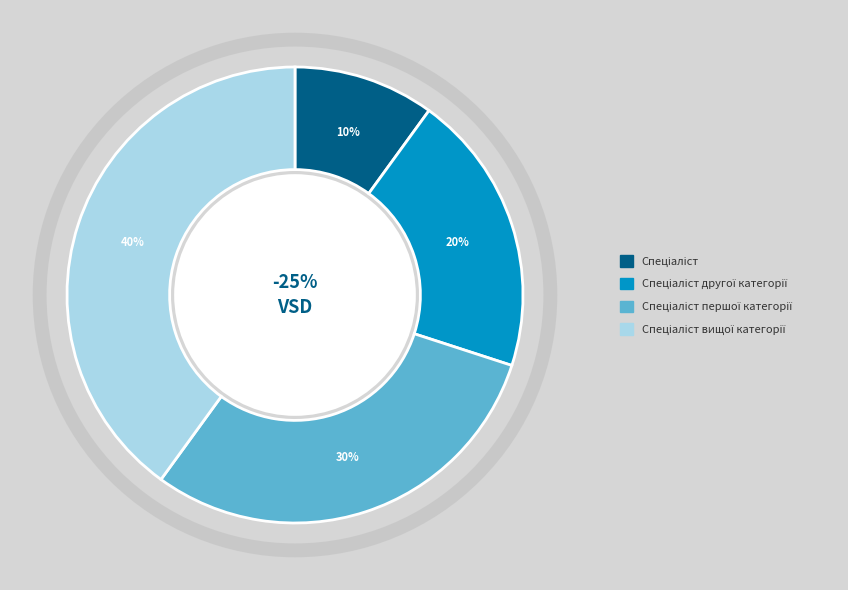

To the nearest percent, what is the average slice percentage?

25%